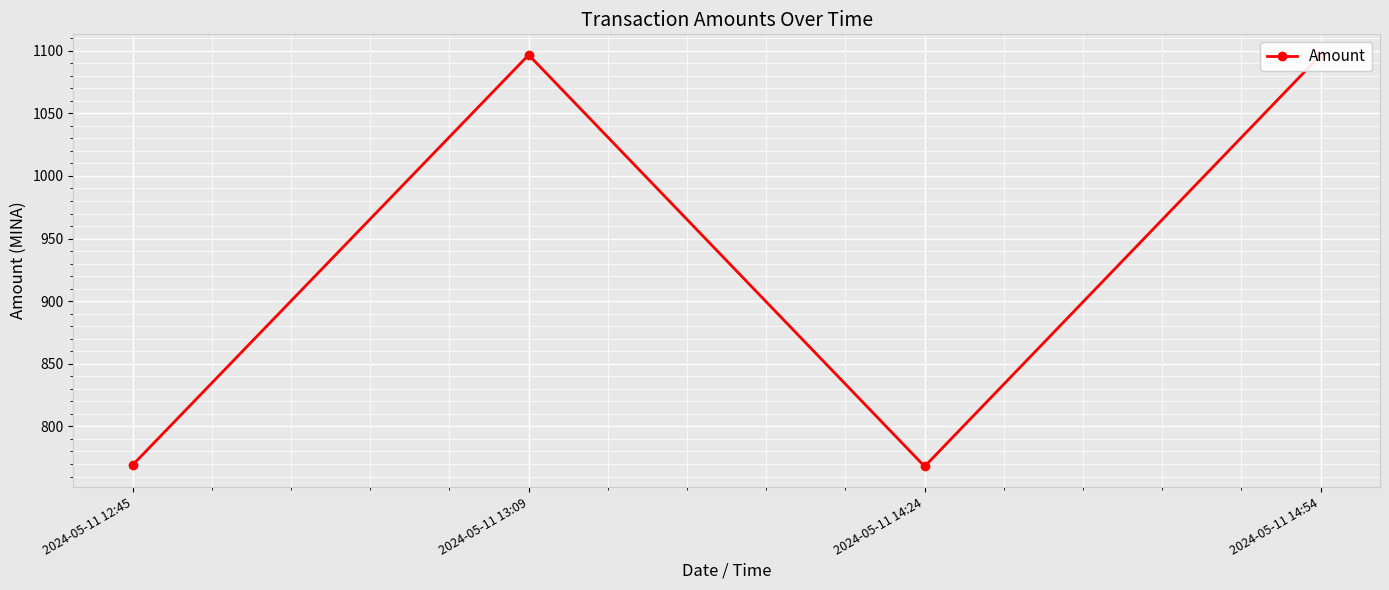

What is the smallest value displayed?

768.1